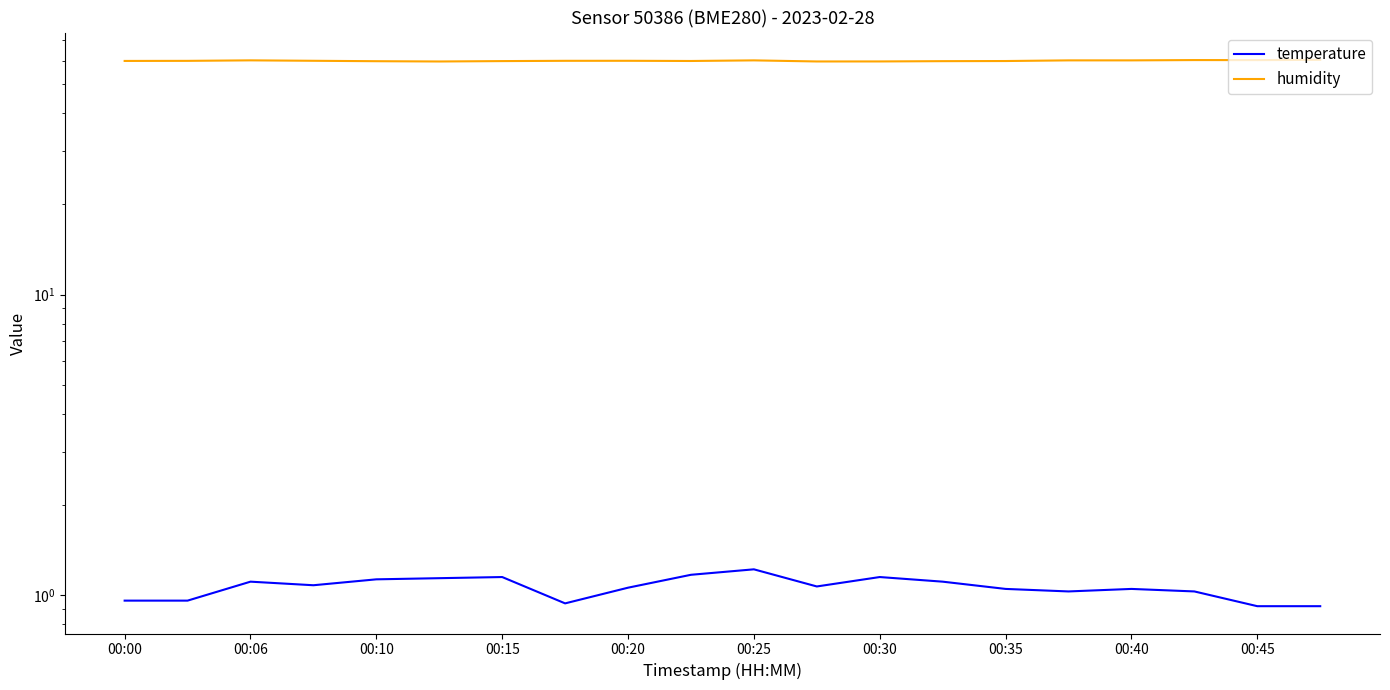

True or false: temperature and humidity intersect in this chart.

False